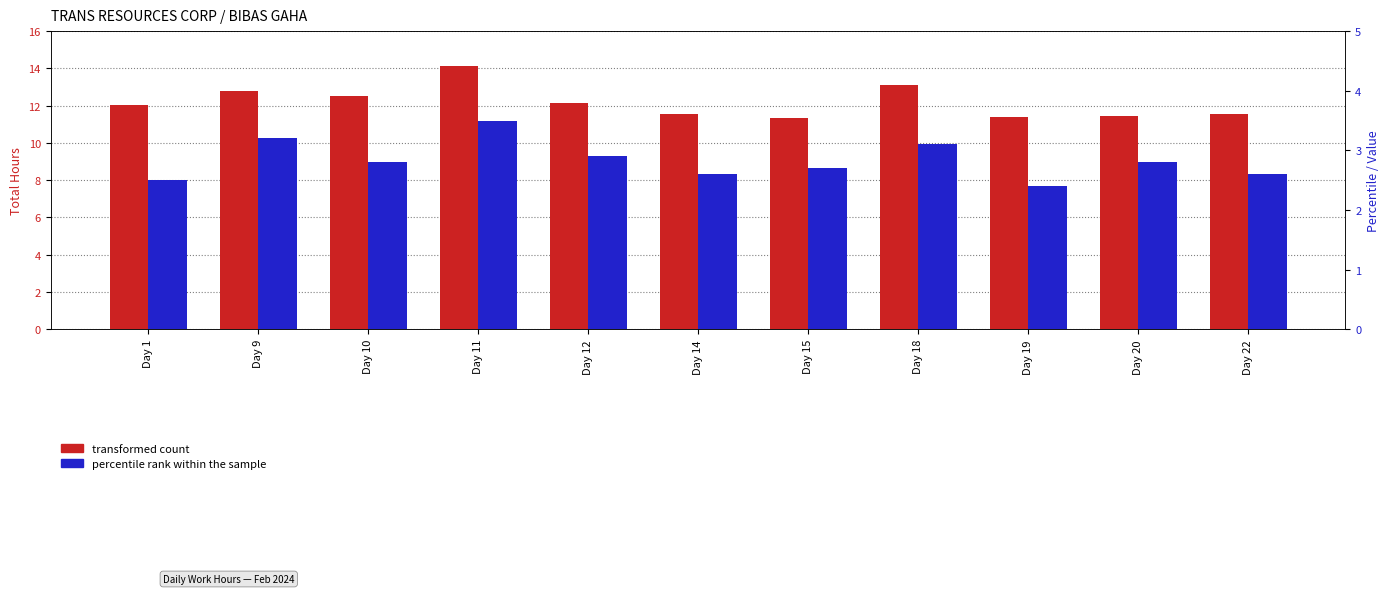

What is the minimum value shown in the chart?

2.4